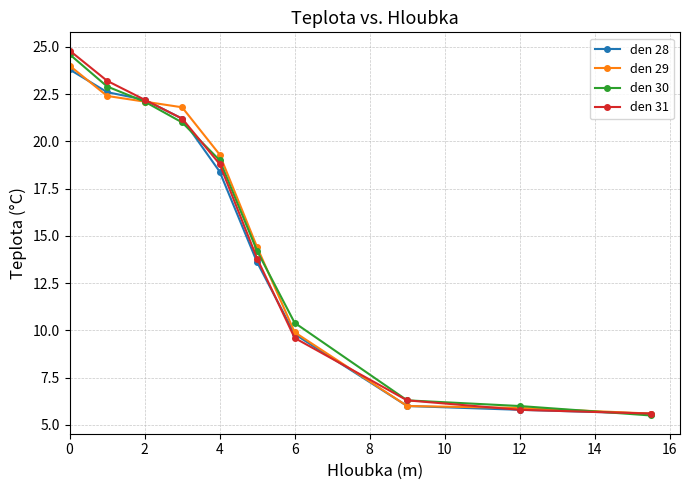

What is the minimum value for den 30?

5.5